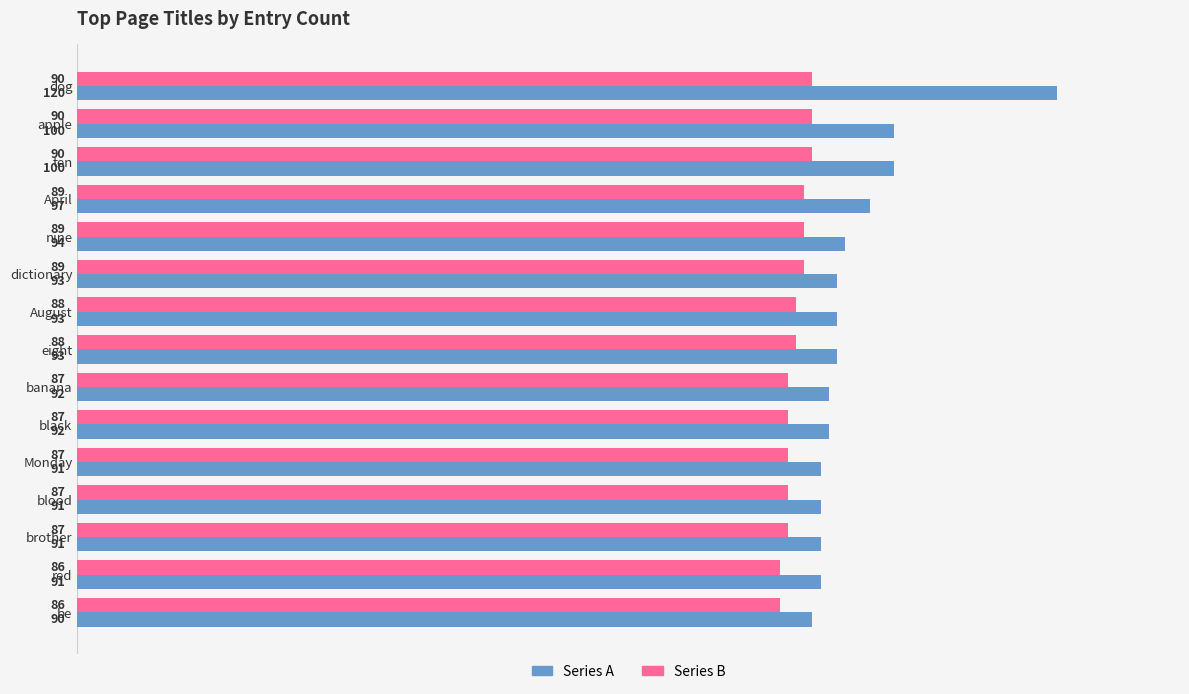

Is the value of Series B at dictionary greater than the value of Series A at dog?

No